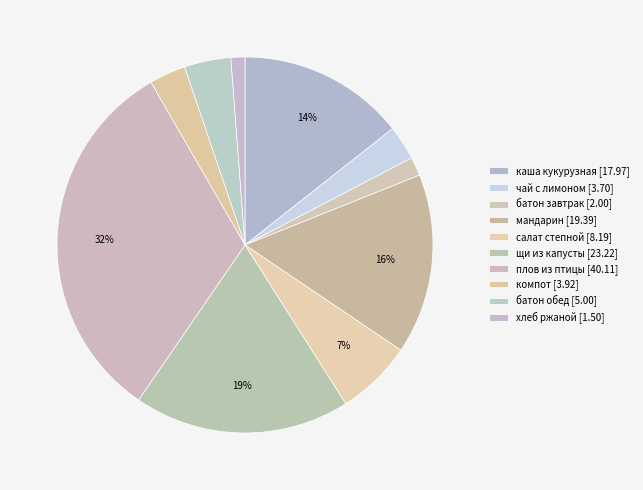

How many slices are in this pie chart?

10